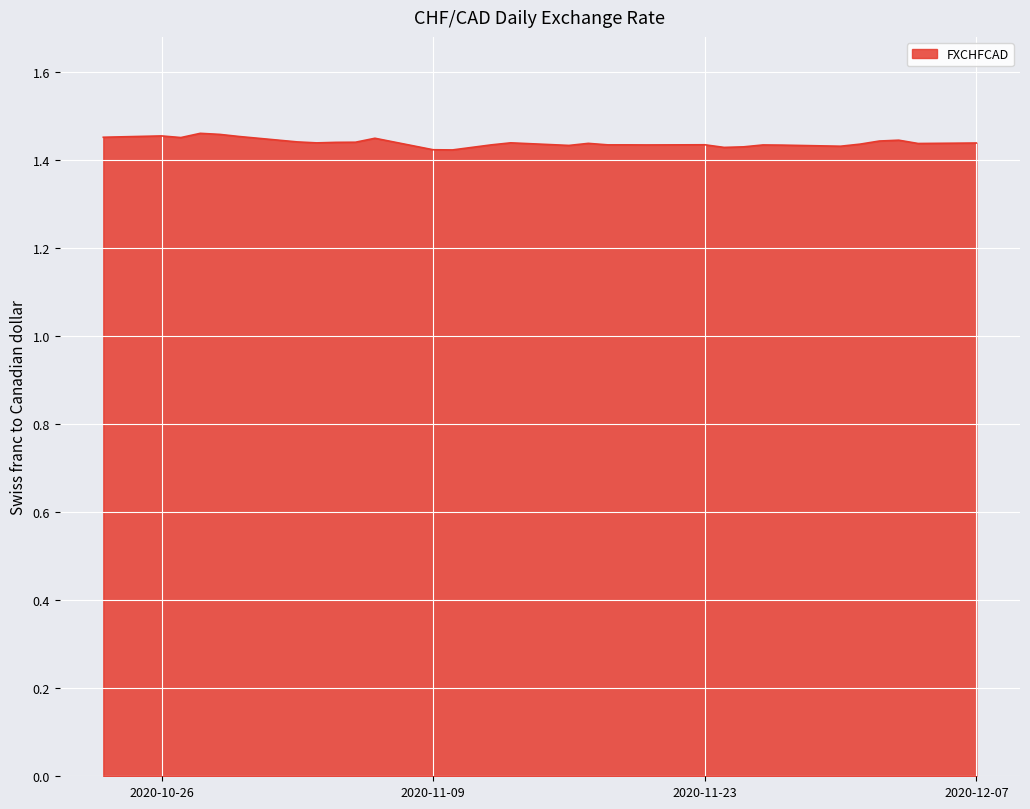

How many interior local peaks (higher than both neighbors) does the data have?

8